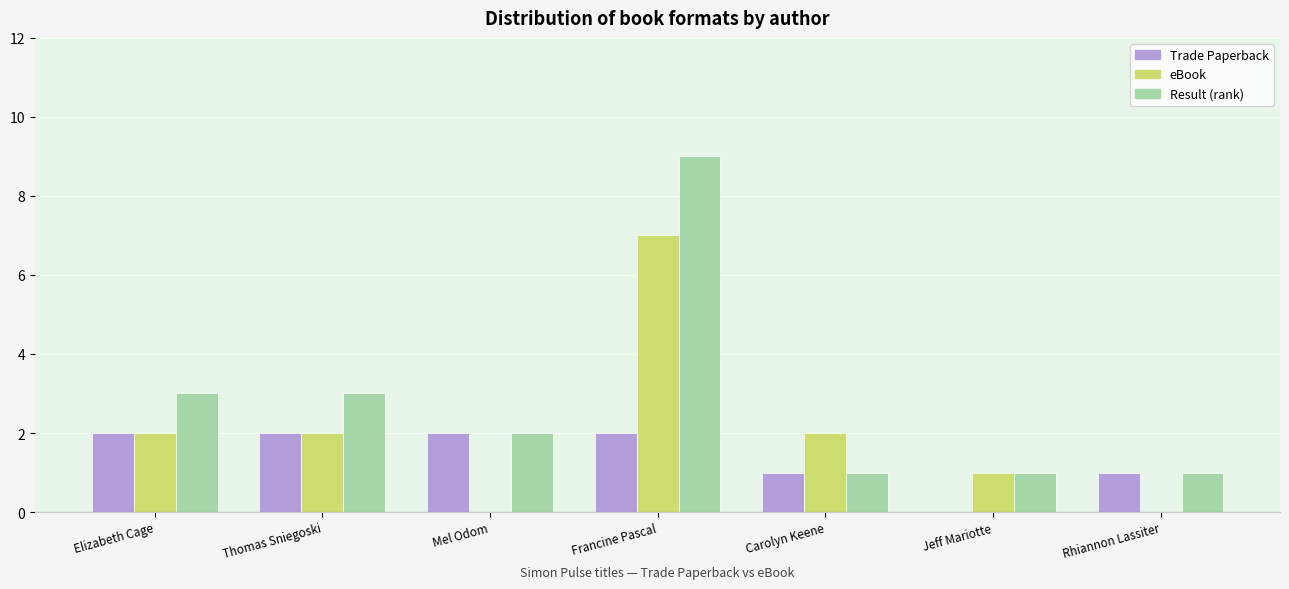

Reading right to left, transcribe all the data shown in this chart.

Trade Paperback: Rhiannon Lassiter=1	Jeff Mariotte=0	Carolyn Keene=1	Francine Pascal=2	Mel Odom=2	Thomas Sniegoski=2	Elizabeth Cage=2
eBook: Rhiannon Lassiter=0	Jeff Mariotte=1	Carolyn Keene=2	Francine Pascal=7	Mel Odom=0	Thomas Sniegoski=2	Elizabeth Cage=2
Result (rank): Rhiannon Lassiter=1	Jeff Mariotte=1	Carolyn Keene=1	Francine Pascal=9	Mel Odom=2	Thomas Sniegoski=3	Elizabeth Cage=3